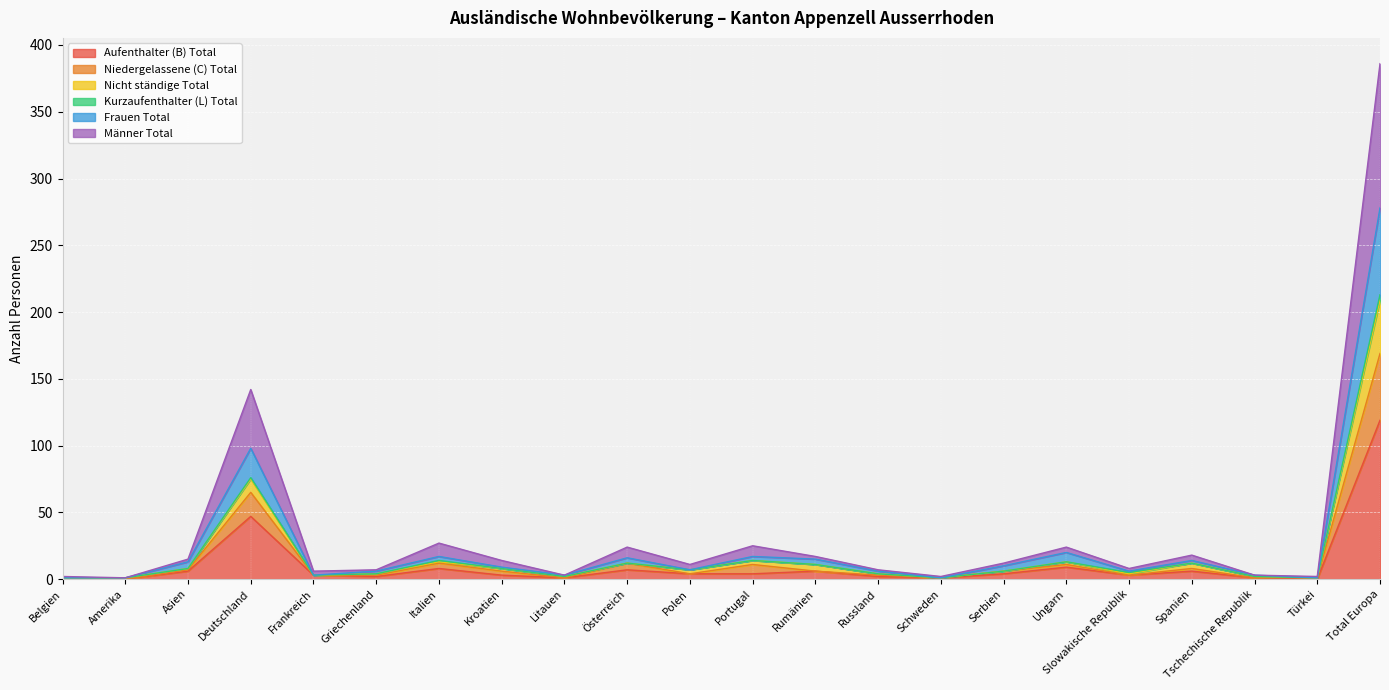

The value of Aufenthalter (B) Total at Amerika is 44. True or false?

False